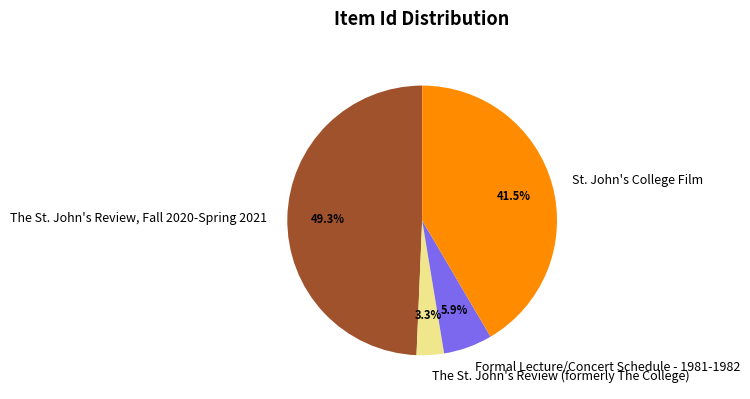

Does The St. John's Review, Fall 2020-Spring 2021 account for over 50% of the chart?

No